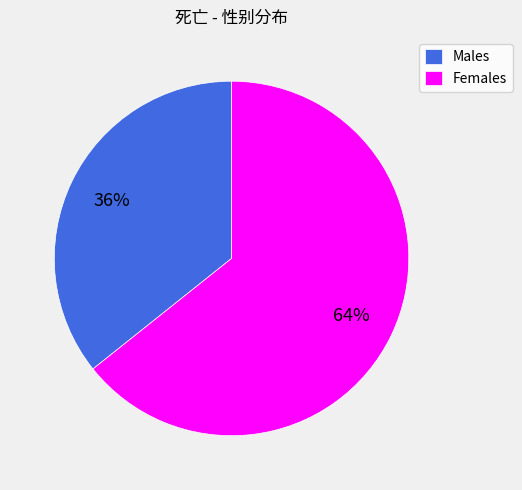

Which category accounts for the majority?

Females